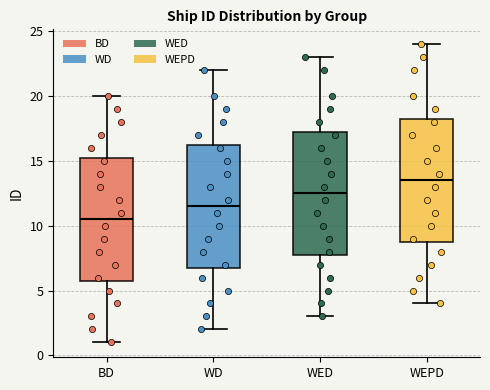

Where does the median line of the box for WEPD sit on the y-axis? The values are not printed on the chart, so give them approximately, as read against the axis.

13.5